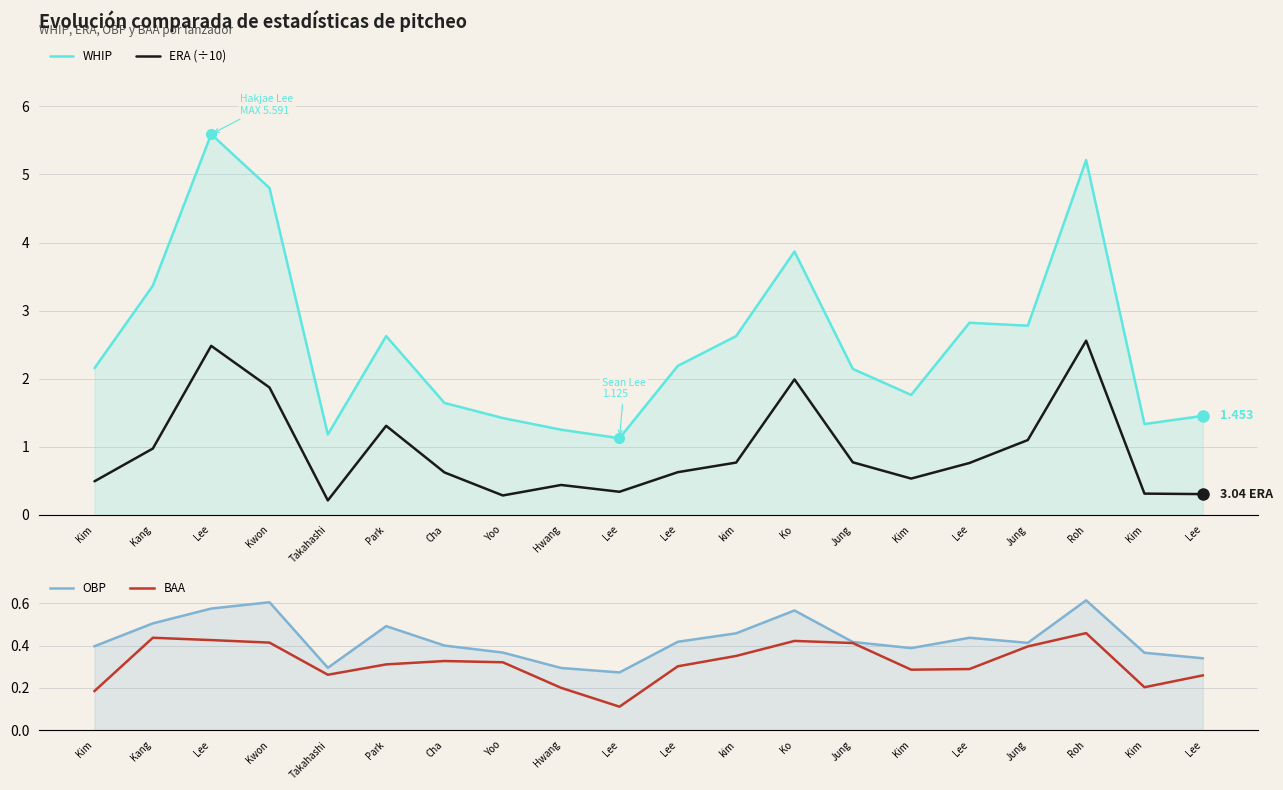

At how many categories does at least one series exceed 0?

20